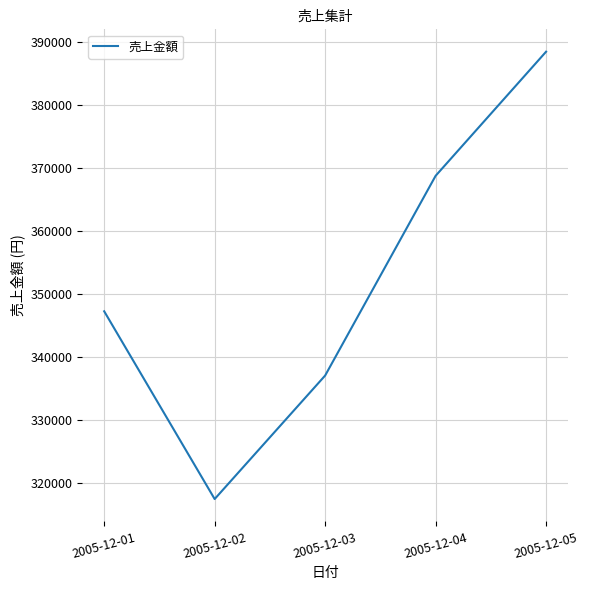

Which has a higher value, 2005-12-02 or 2005-12-01?

2005-12-01